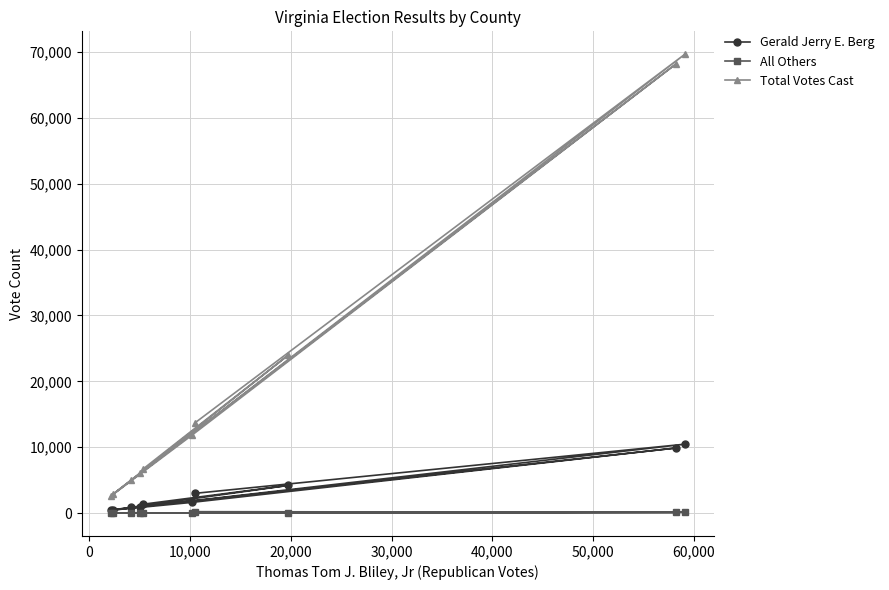

What is the average value of the Gerald Jerry E. Berg series?

3322